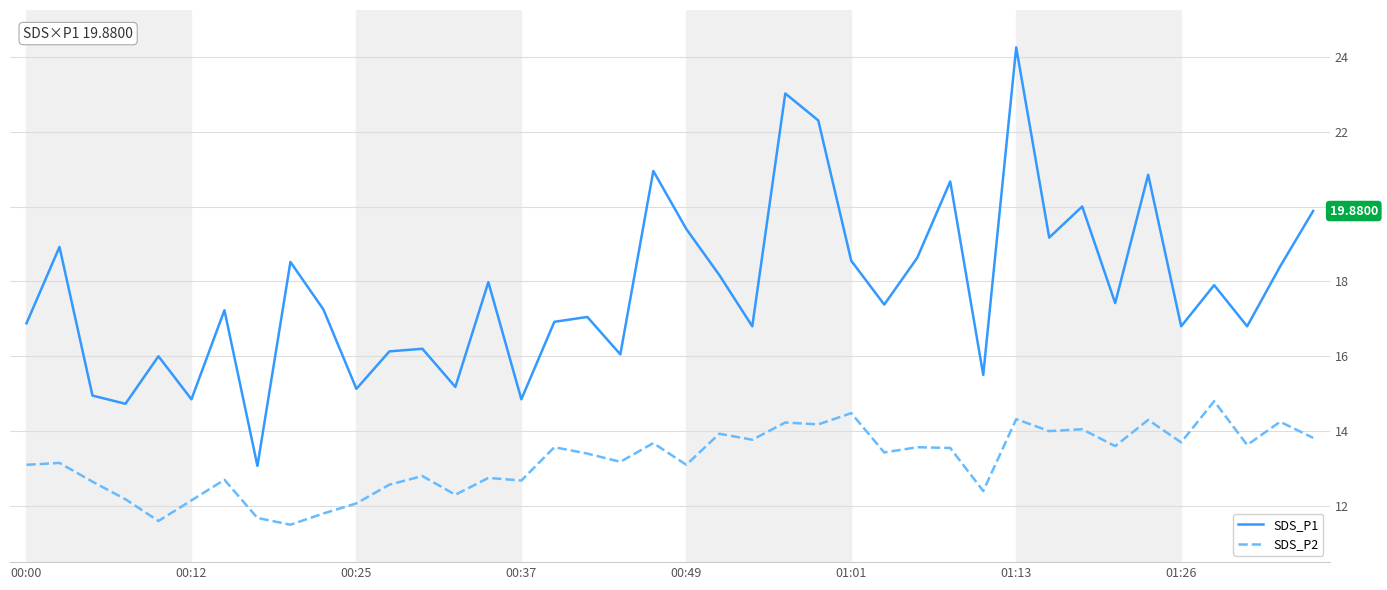

Does the chart display data point markers on the line(s)?

No